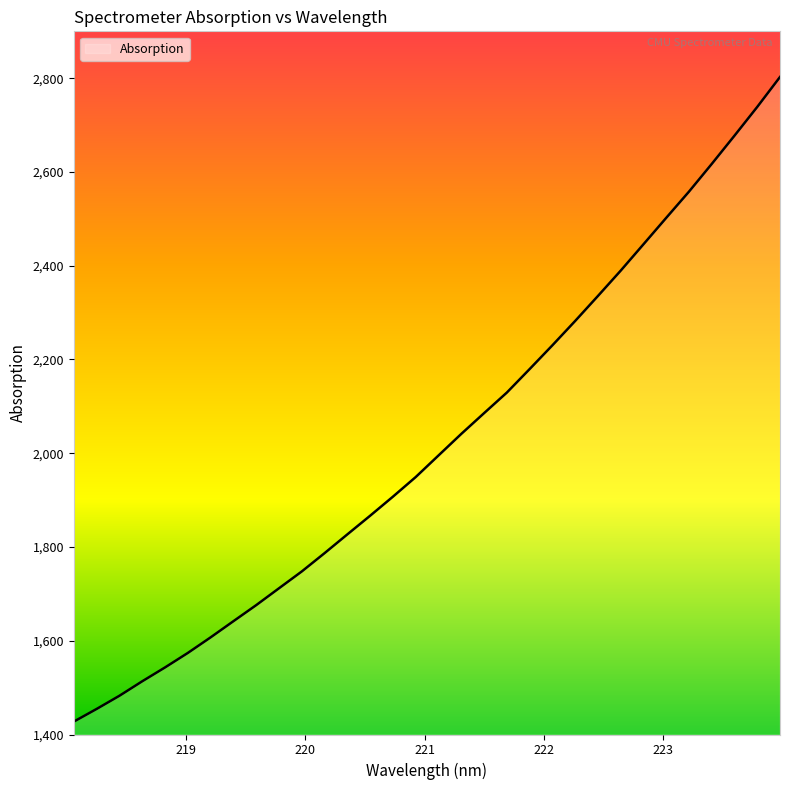

What is the smallest value displayed?

1427.4